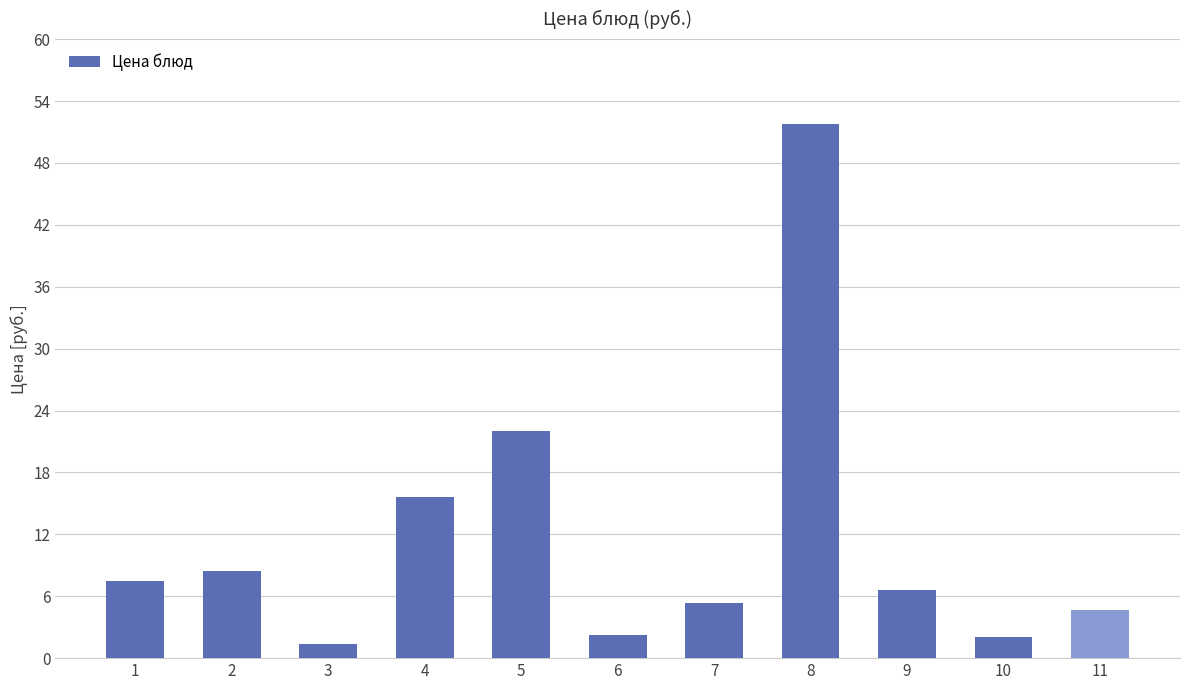

What is the change in value from 4 to 8?

+36.1